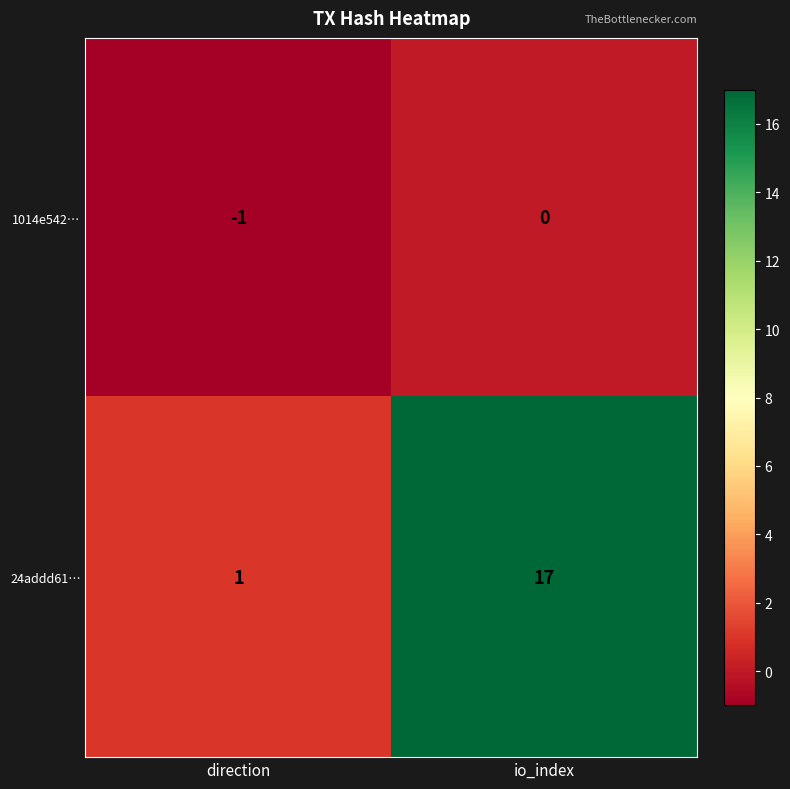

Rank the series by their average value, from lowest to highest.

1014e542…, 24addd61…